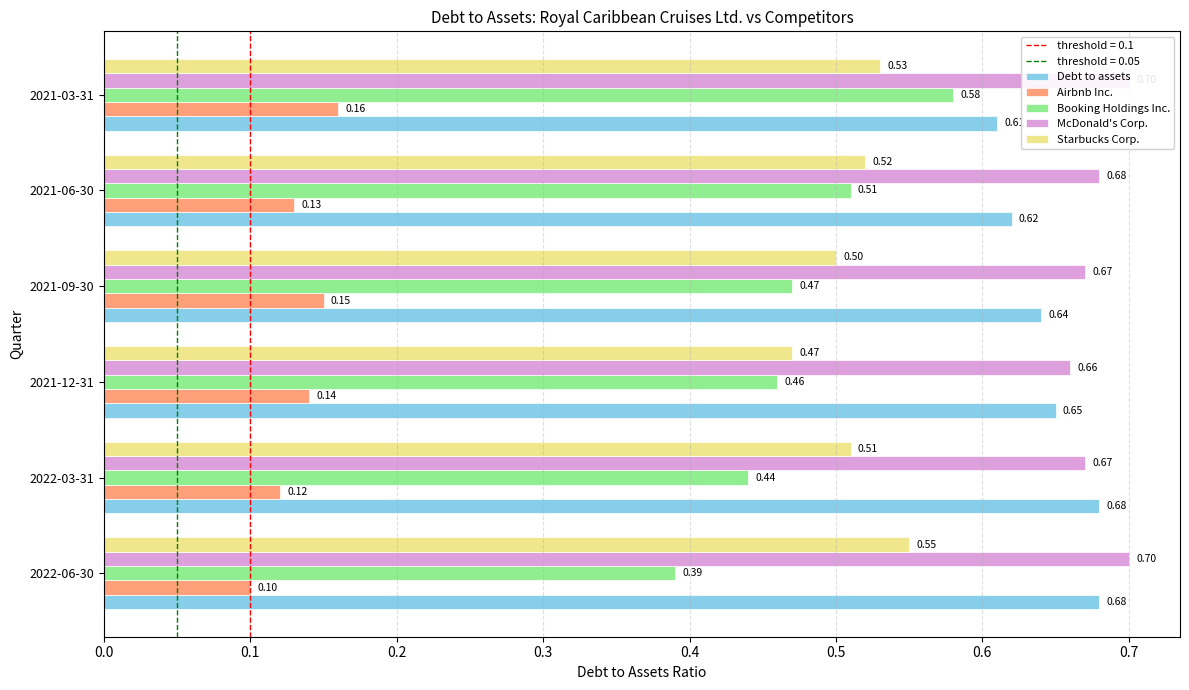

What is the difference between the maximum and minimum values in the Airbnb Inc. series?

0.1